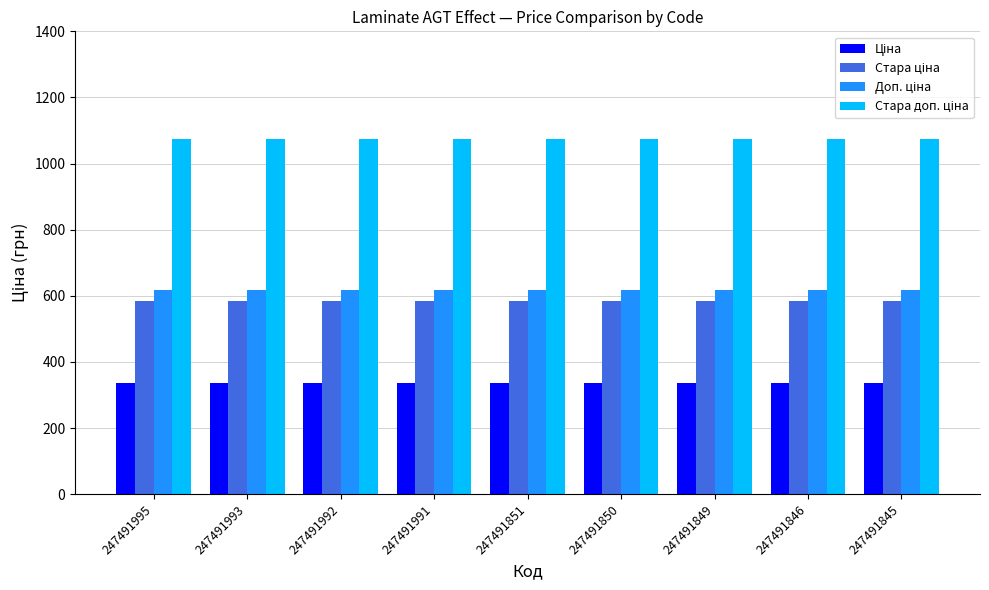

What is the difference between the highest and lowest values at 247491845?

736.4